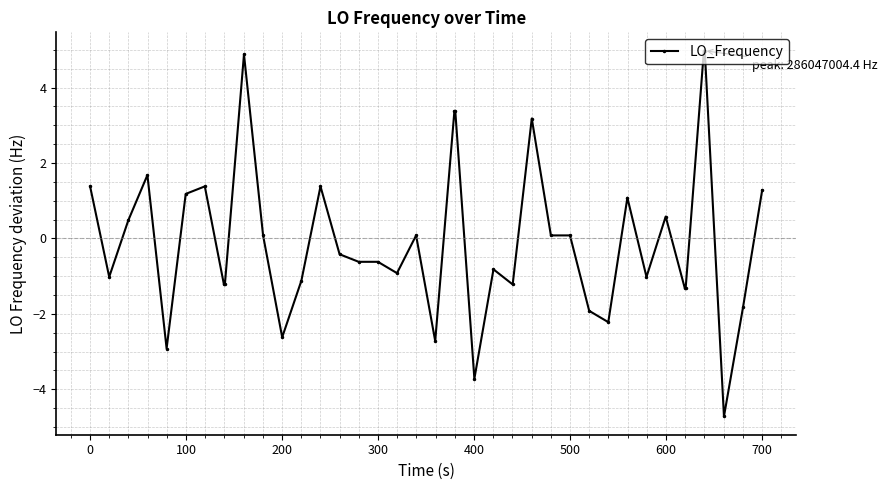

Reading left to right, extract all data points from this chart.

1.4	-1.0	0.5	1.7	-2.9	1.2	1.4	-1.2	-1.2	4.9	0.1	-2.6	-1.1	1.4	-0.4	-0.6	-0.6	-0.9	0.1	-2.7	3.4	3.4	-3.7	-0.8	-1.2	3.2	0.1	0.1	-1.9	-2.2	1.1	-1.0	0.6	-1.3	-1.3	5.0	5.0	-4.7	-1.8	1.3